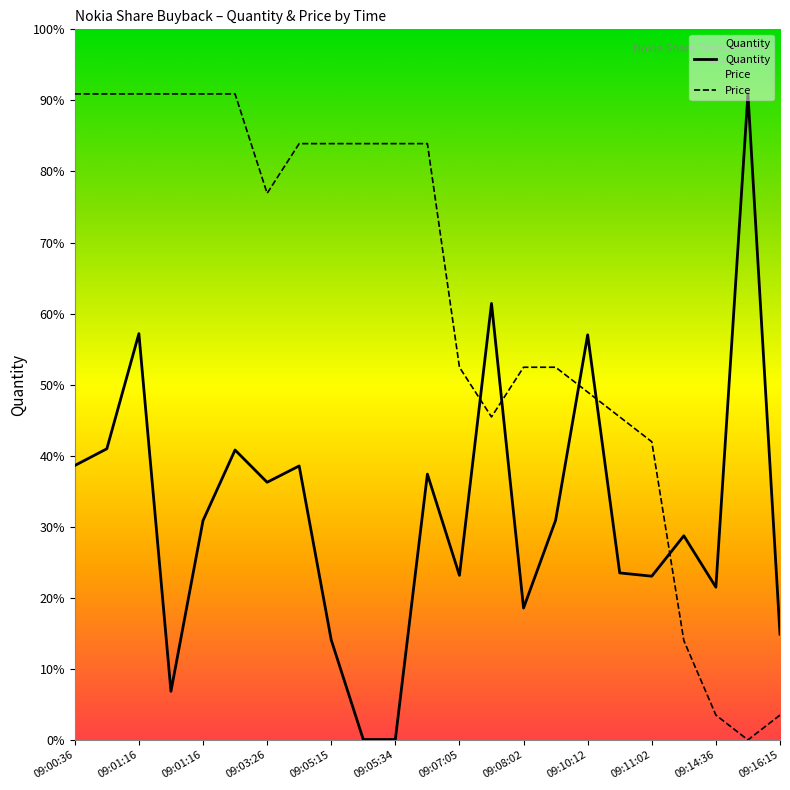

How many lines are shown in the chart?

2